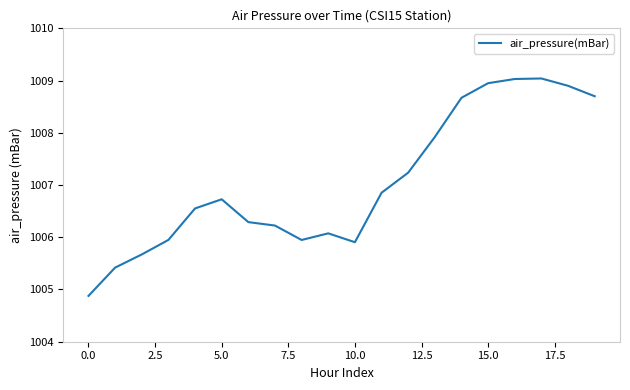

What is the greatest value displayed?

1009.0